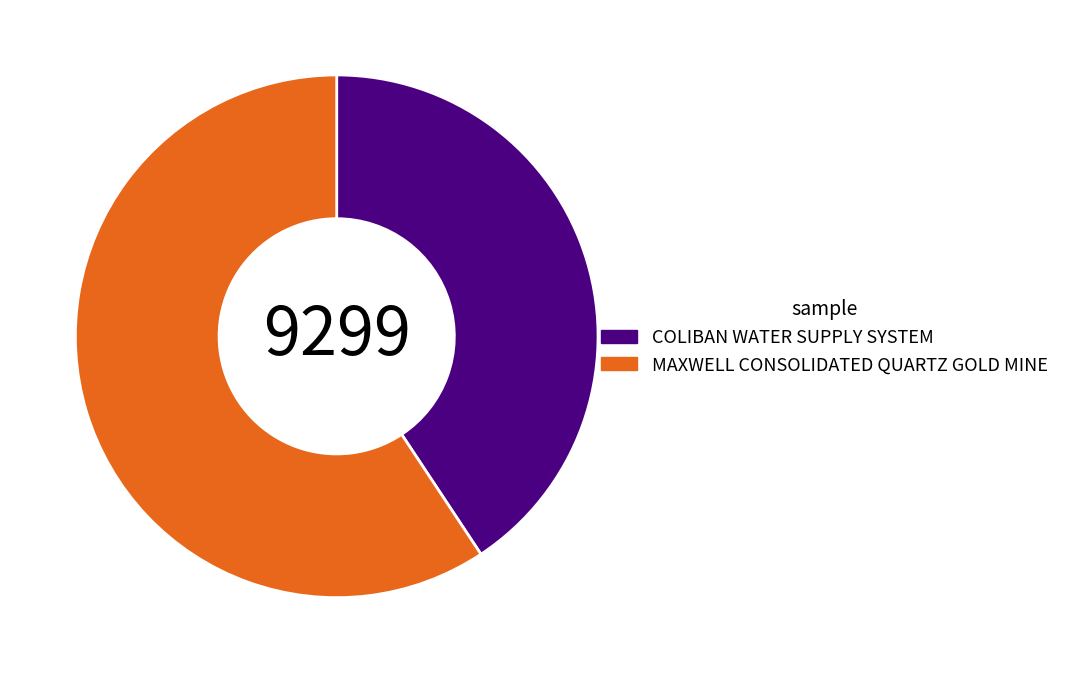

Approximately how many times larger is the value at MAXWELL CONSOLIDATED QUARTZ GOLD MINE compared to COLIBAN WATER SUPPLY SYSTEM?

1.5